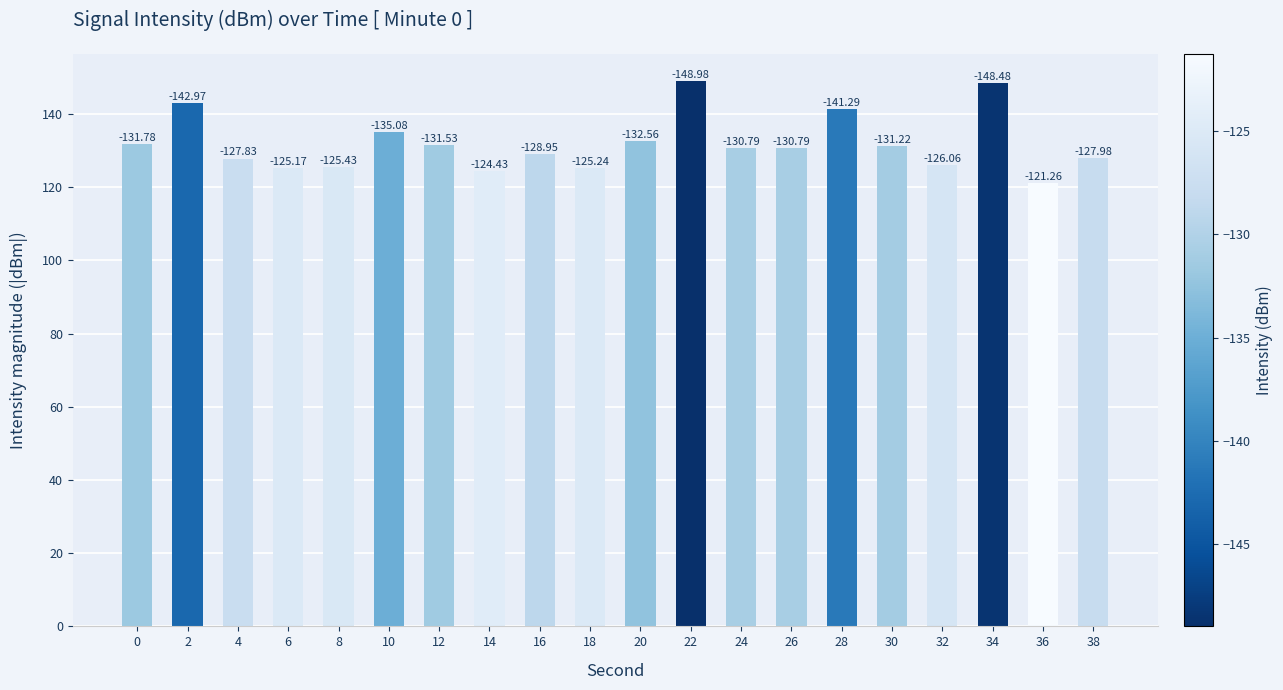

Are the bars horizontal?

No